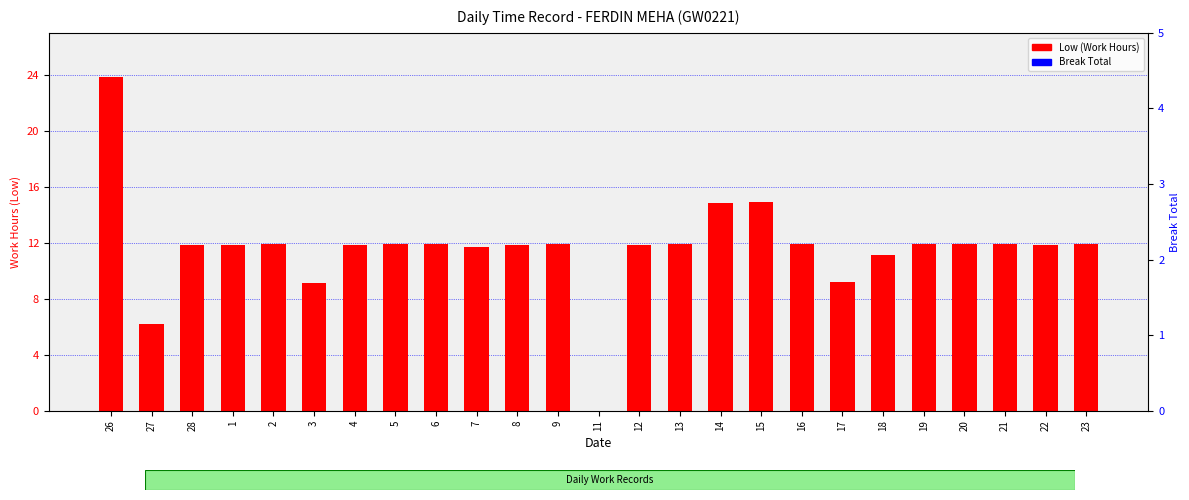

What is the difference between the highest and lowest values at 20?

11.9